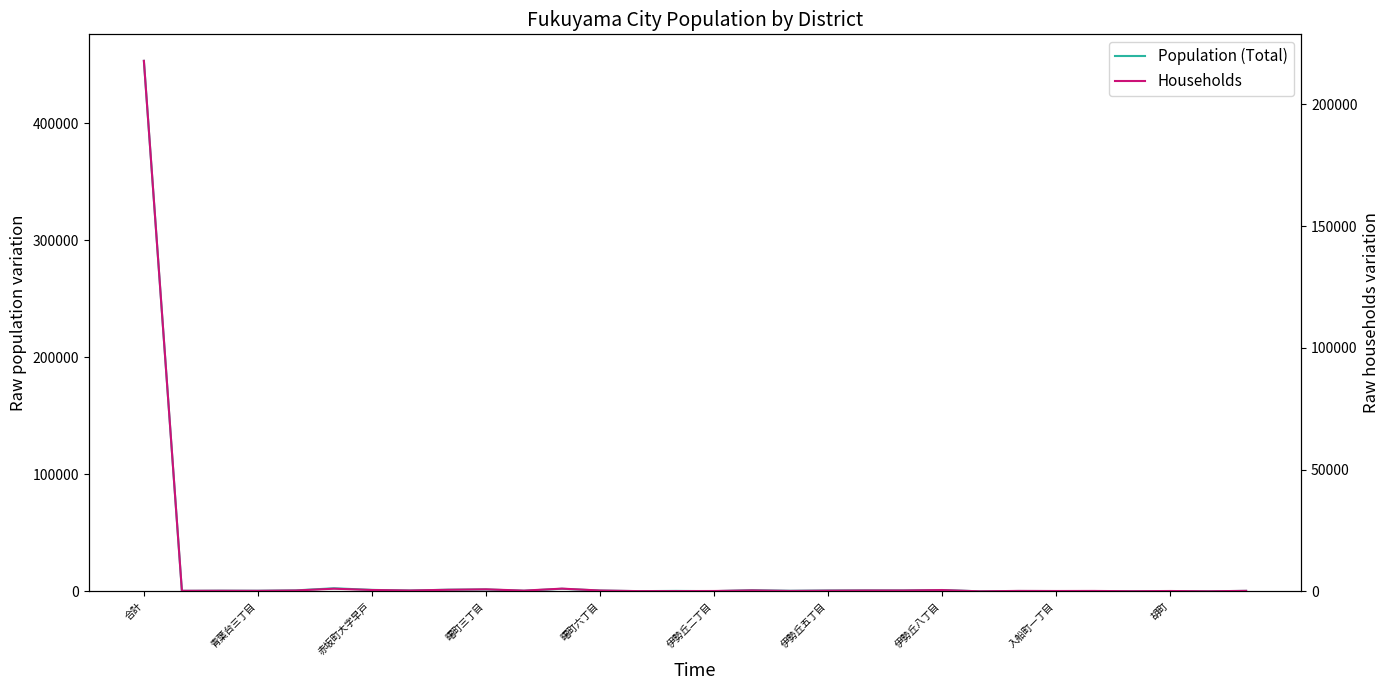

True or false: Households and Population (Total) intersect in this chart.

False